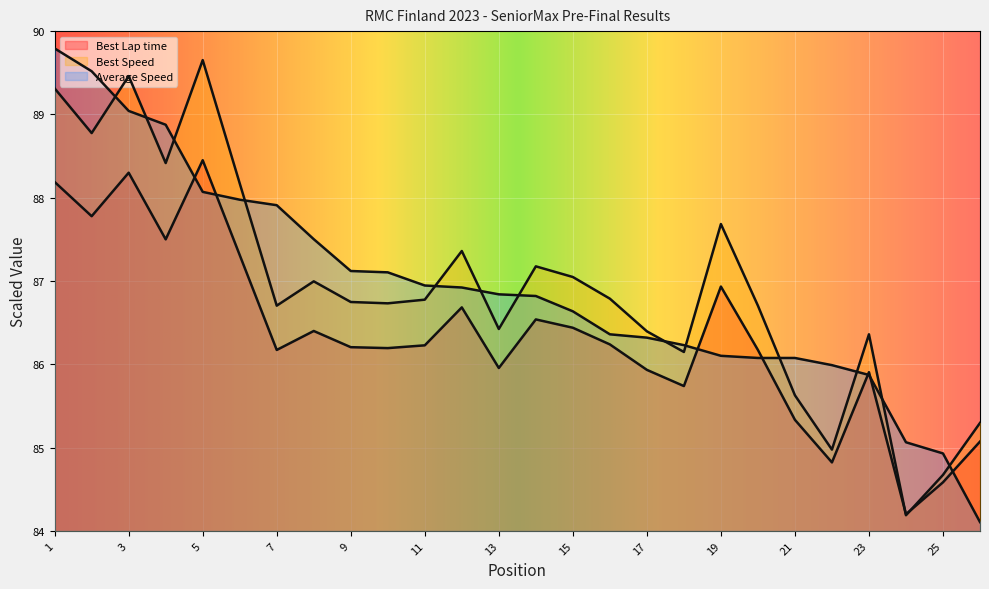

Which series has the largest range (max minus min)?

Average Speed